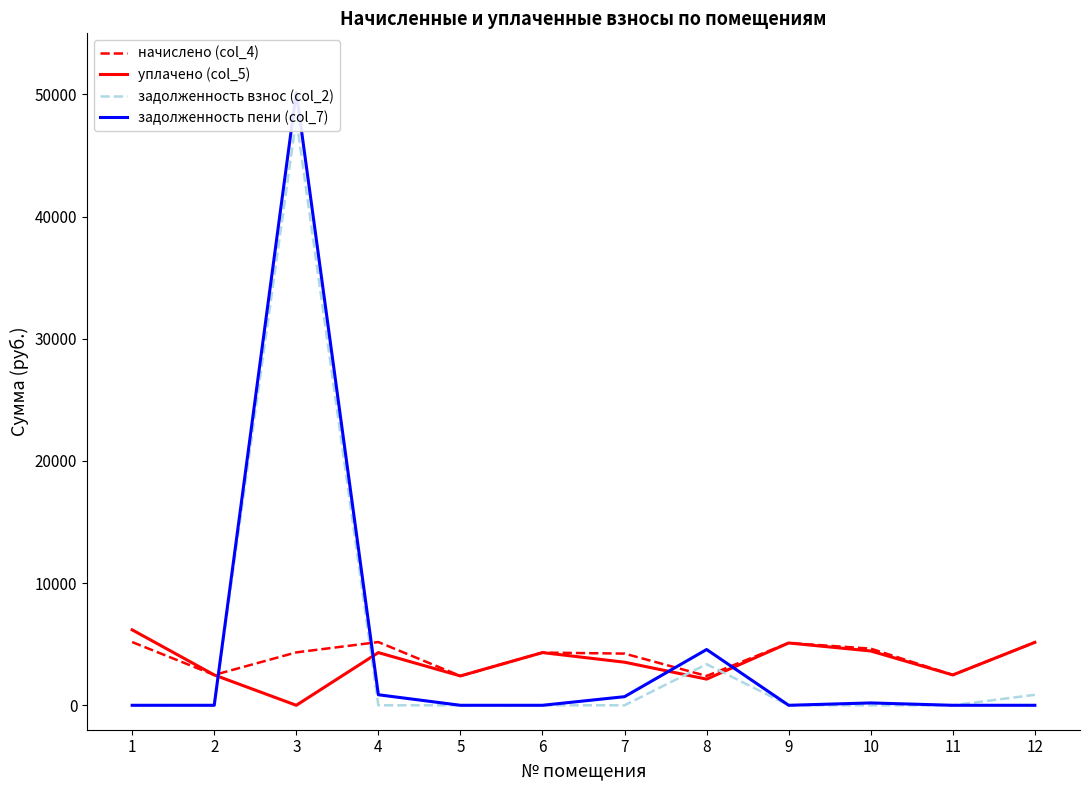

Reading left to right, list all the values displayed in this chart.

начислено (col_4): 5175.1	2484.0	4330.4	5175.0	2401.2	4313.9	4231.1	2401.2	5100.5	4636.8	2484.0	5150.2
уплачено (col_5): 6175.1	2484.0	0.0	4312.5	2401.2	4313.9	3525.9	2142.0	5100.5	4443.6	2484.0	5150.2
задолженность взнос (col_2): 0.0	0.0	47999.3	0.0	0.0	0.0	0.0	3364.6	0.0	0.0	0.0	858.4
задолженность пени (col_7): 0.0	0.0	50164.5	862.5	0.0	0.0	705.2	4565.2	0.0	193.2	0.0	0.0